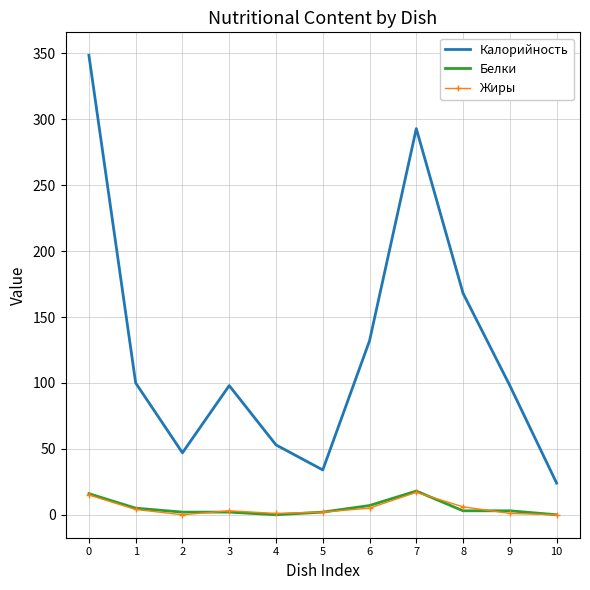

What is the average value of the Калорийность series?

126.9